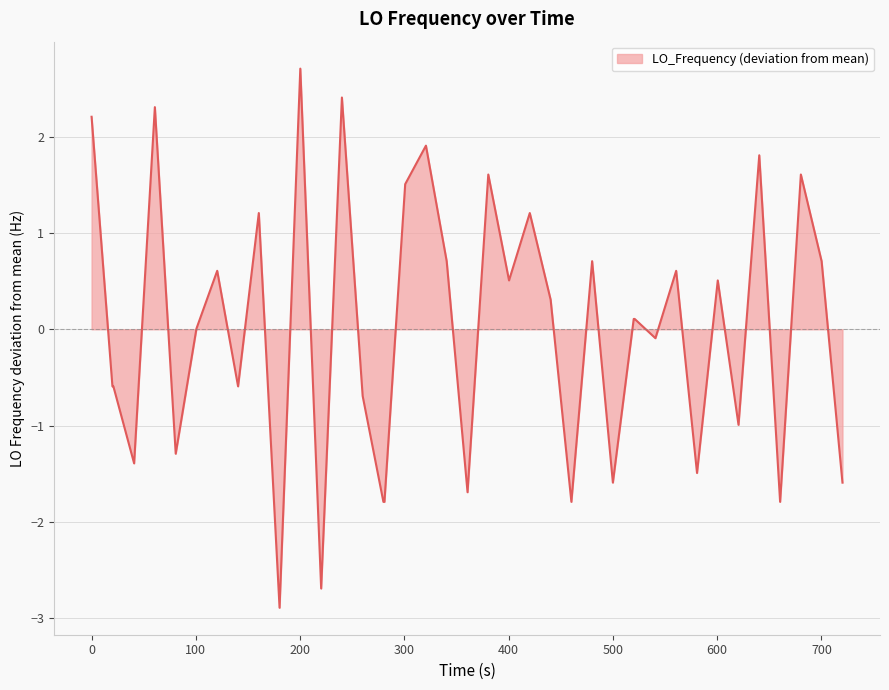

What is the difference between the second highest and second lowest values?

5.1